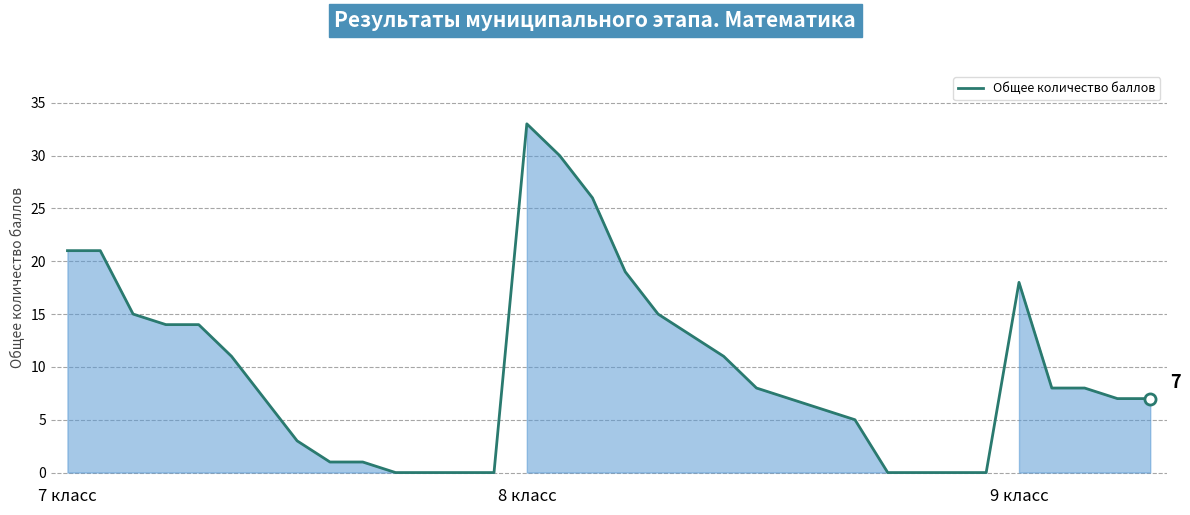

What is the difference between the maximum and minimum values?

33